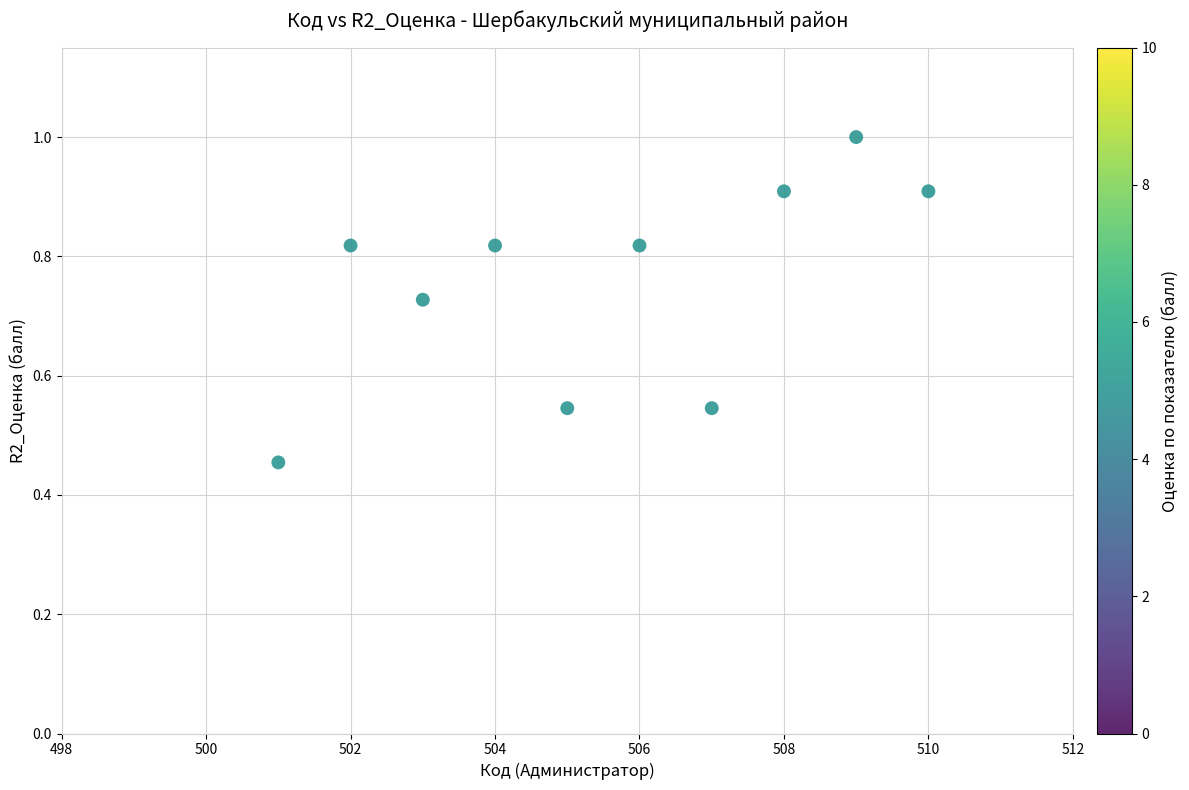

What is the range of X values (max minus min)?

9.0